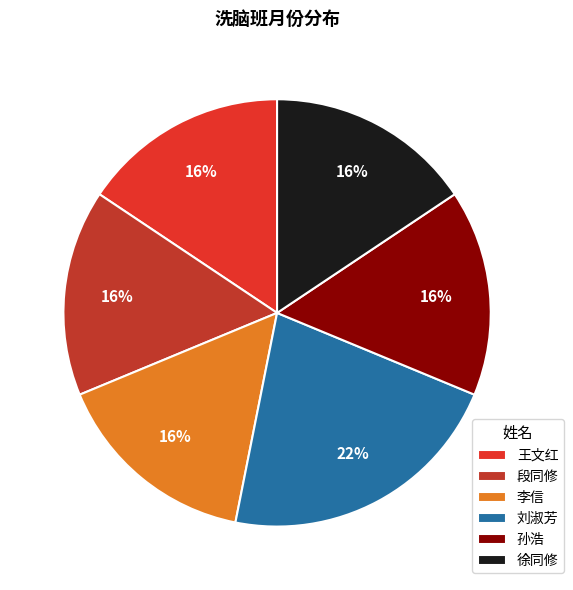

How many slices are in this pie chart?

6